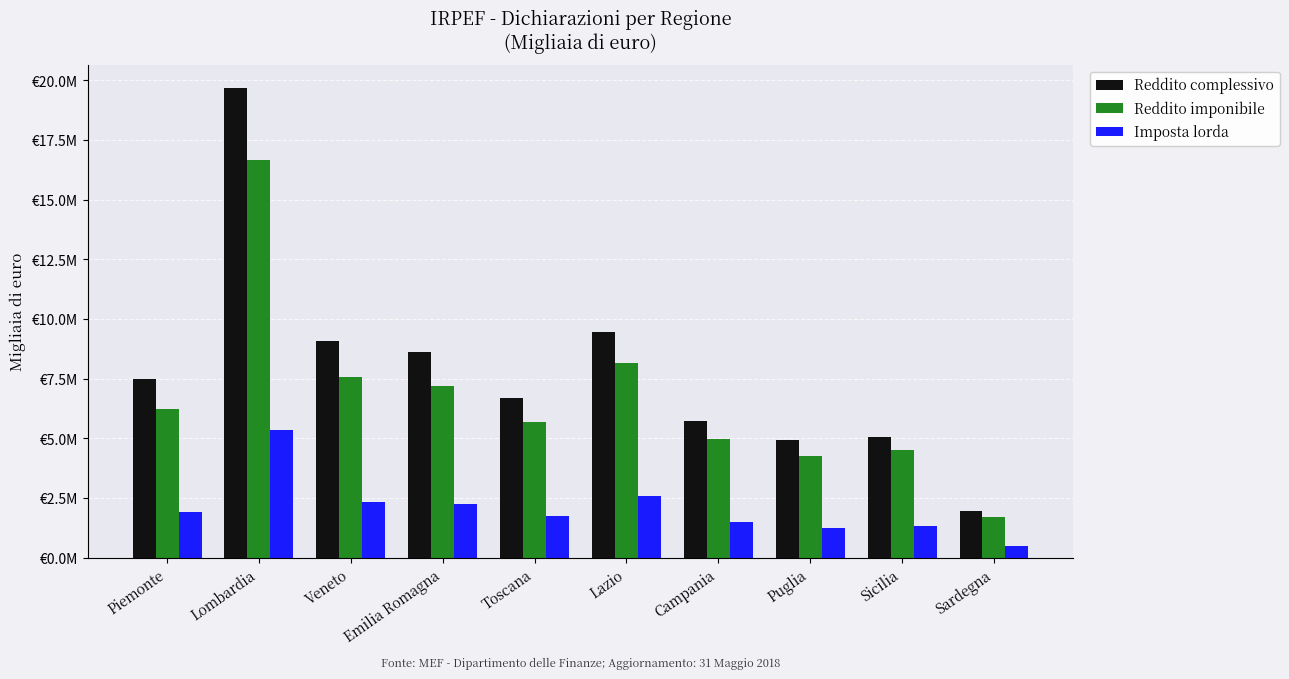

Are the bars horizontal?

No